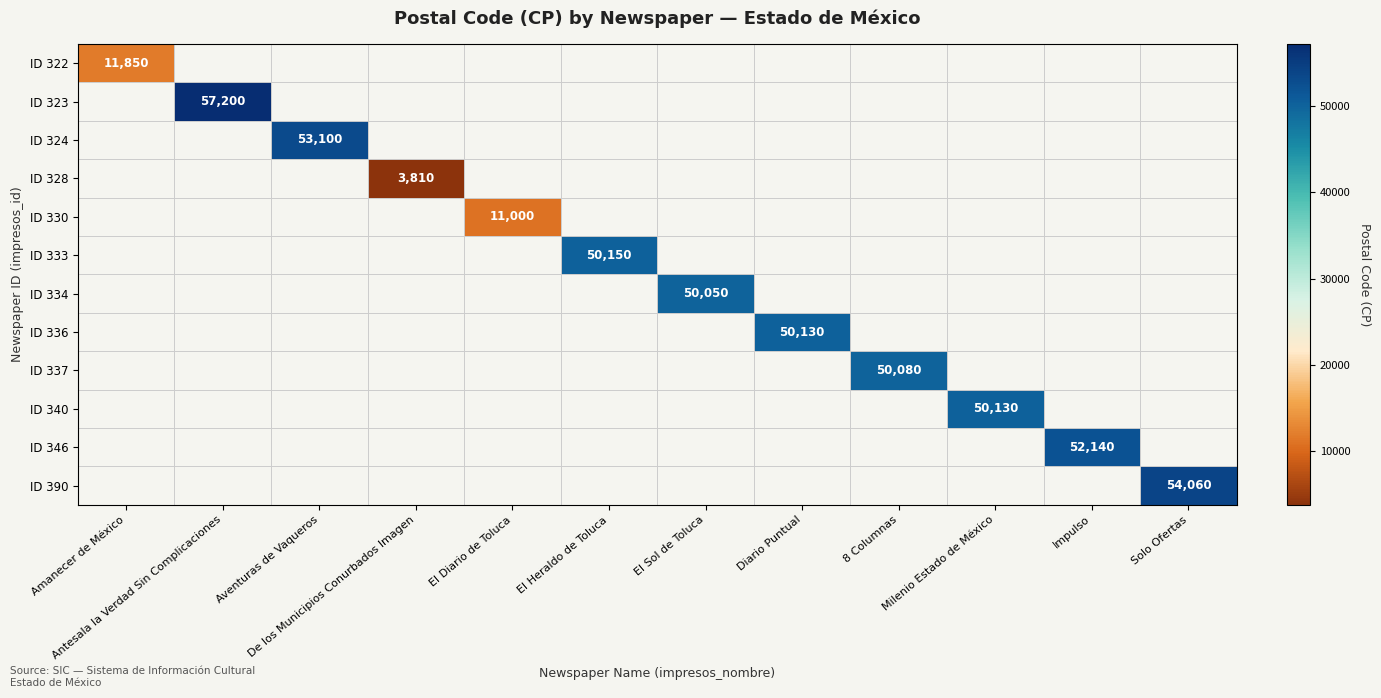

How many distinct data groups are displayed?

12